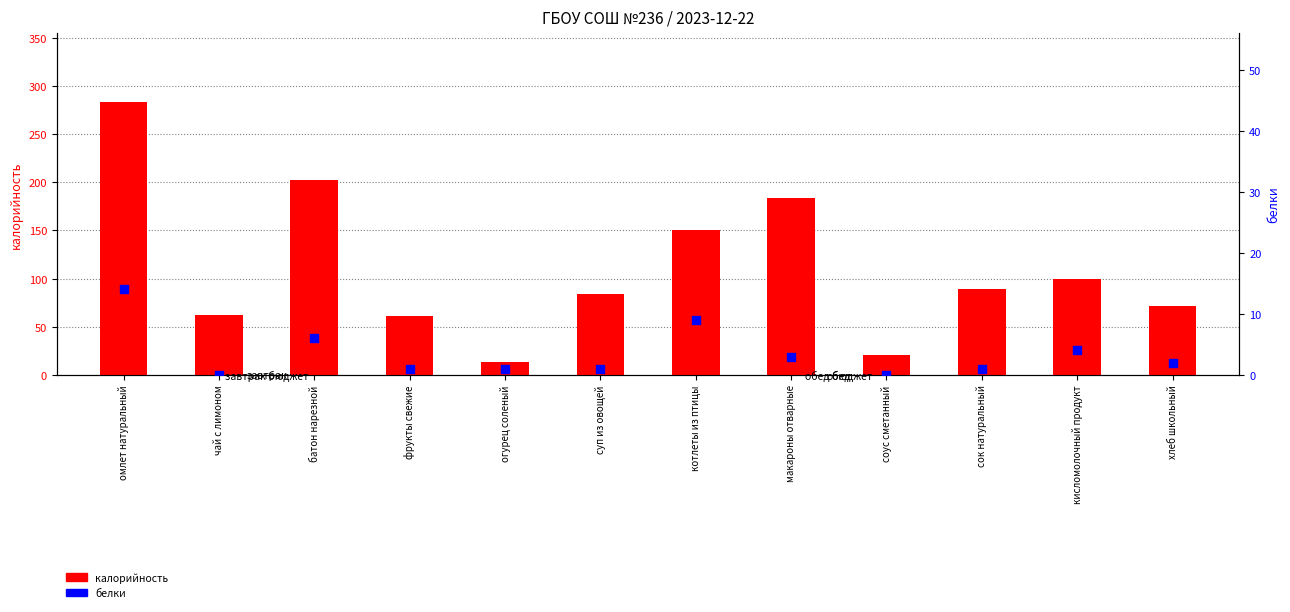

Which series contains the highest Y value?

калорийность